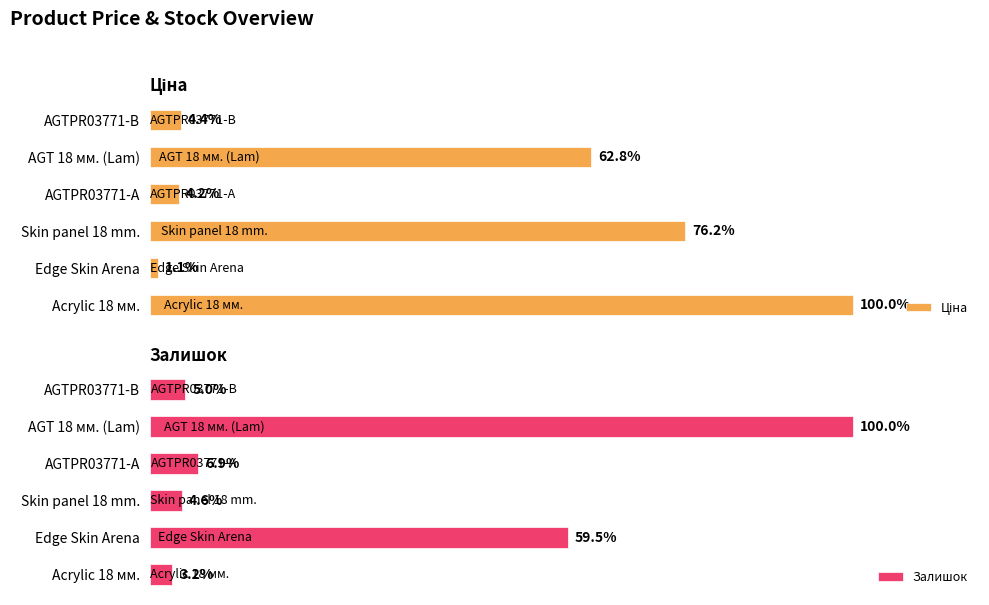

Count the number of data series in this chart.

2